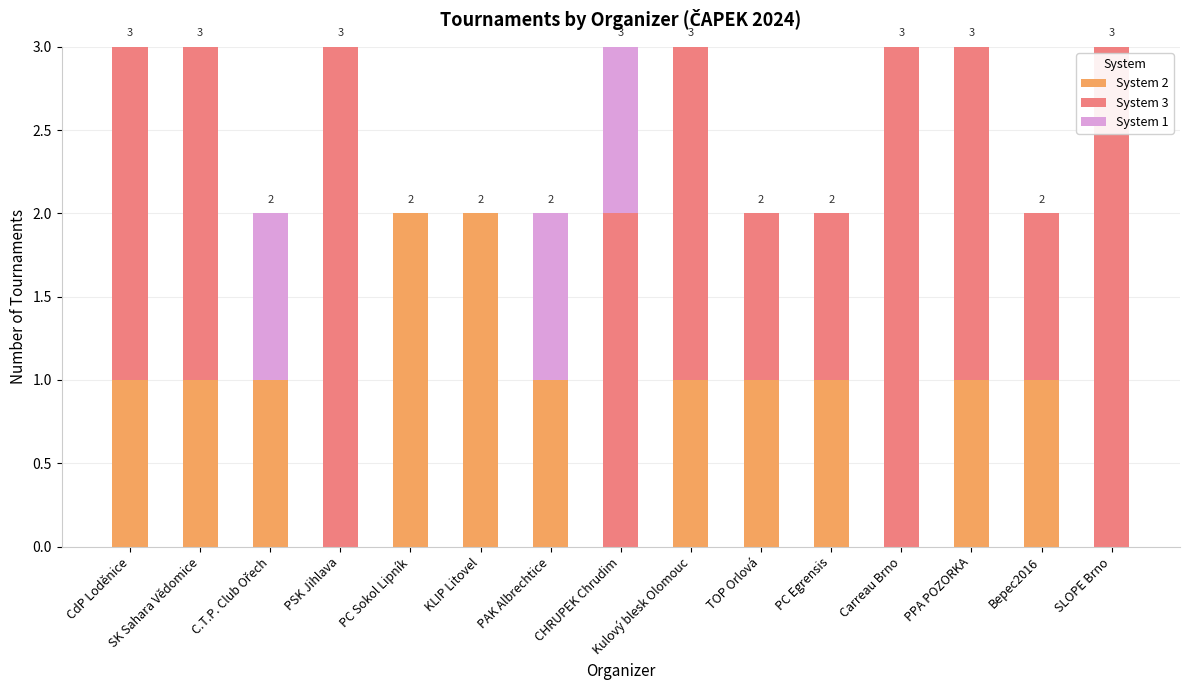

What is the total value across all series at CHRUPEK Chrudim?

3